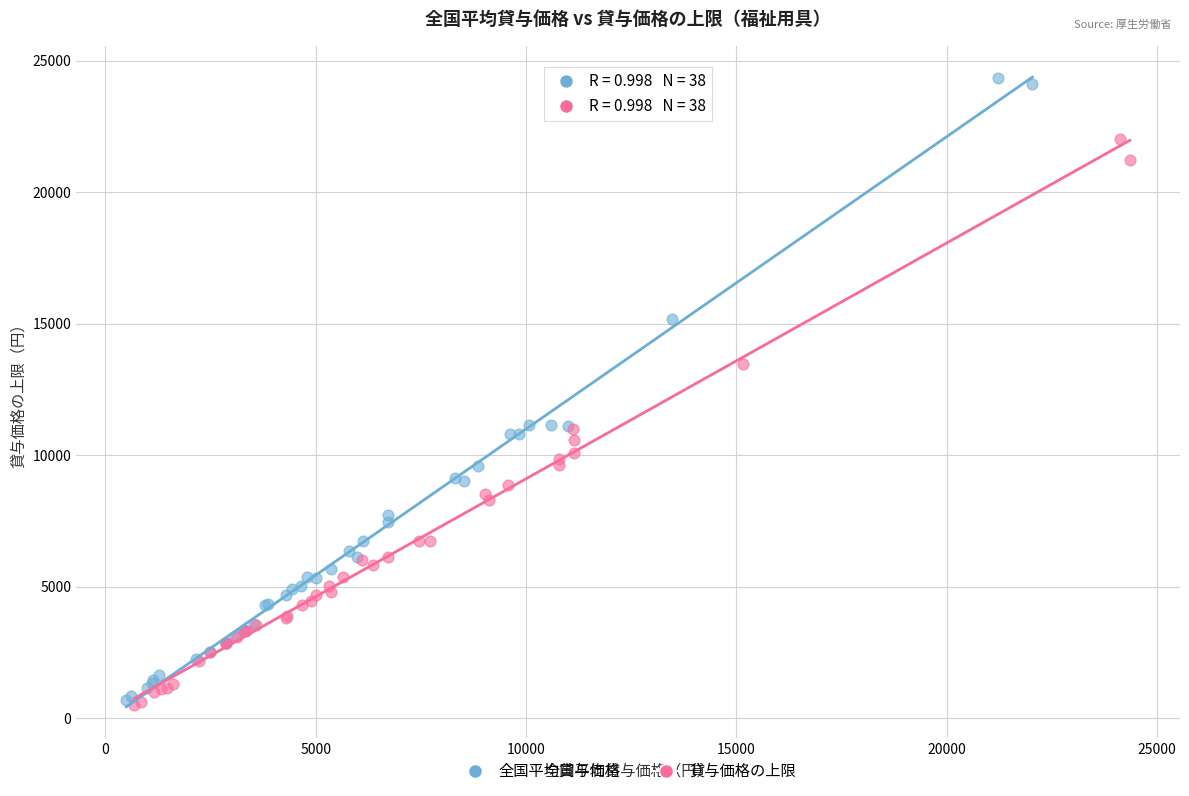

Which series has the largest Y range (max minus min)?

全国平均貸与価格